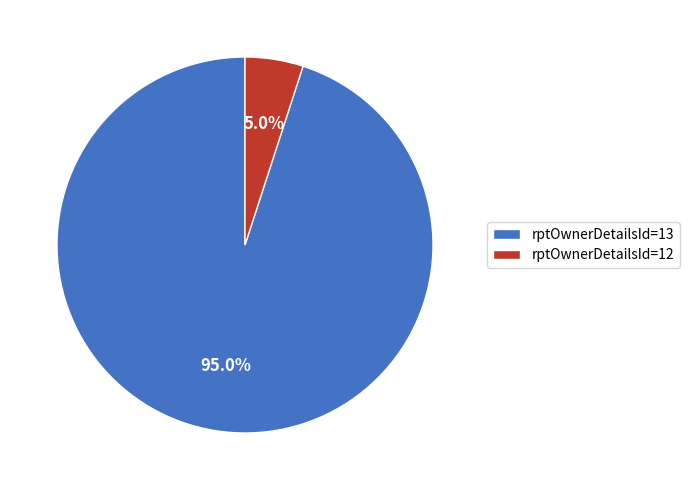

Do rptOwnerDetailsId=13 and rptOwnerDetailsId=12 together represent more than half of the pie?

Yes